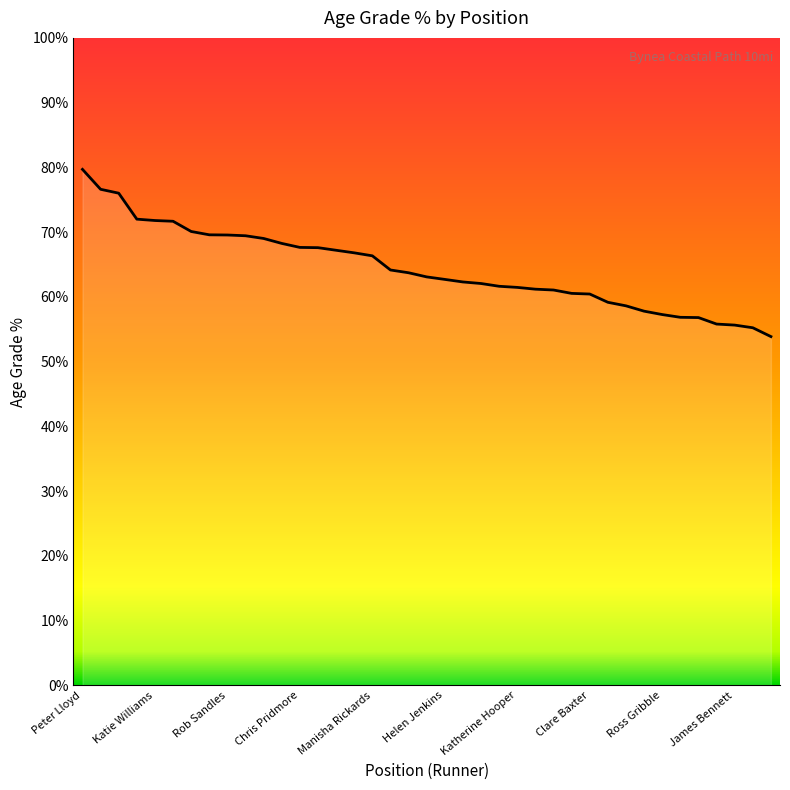

Does the chart display data point markers on the line(s)?

No